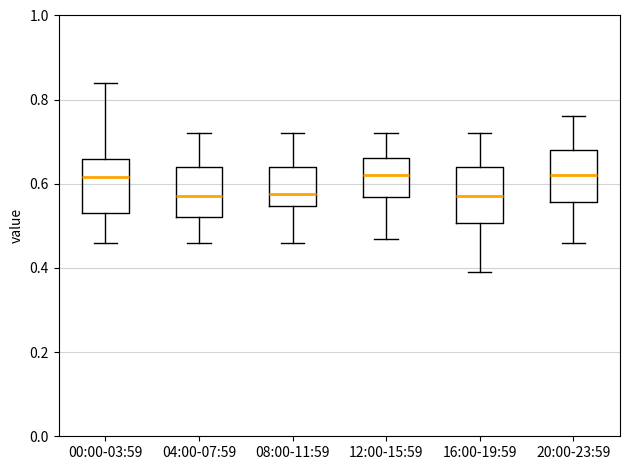

Reading left to right, read every box against the y-axis: the position of its median line, the range the box covers, and the ends of its whiskers. The values are not printed on the chart, so give them approximately, as read against the axis.

00:00-03:59: median 0.62, box 0.54 to 0.66, whiskers 0.46 to 0.84
04:00-07:59: median 0.58, box 0.52 to 0.64, whiskers 0.46 to 0.72
08:00-11:59: median 0.58, box 0.54 to 0.64, whiskers 0.46 to 0.72
12:00-15:59: median 0.62, box 0.56 to 0.66, whiskers 0.48 to 0.72
16:00-19:59: median 0.58, box 0.50 to 0.64, whiskers 0.40 to 0.72
20:00-23:59: median 0.62, box 0.56 to 0.68, whiskers 0.46 to 0.76